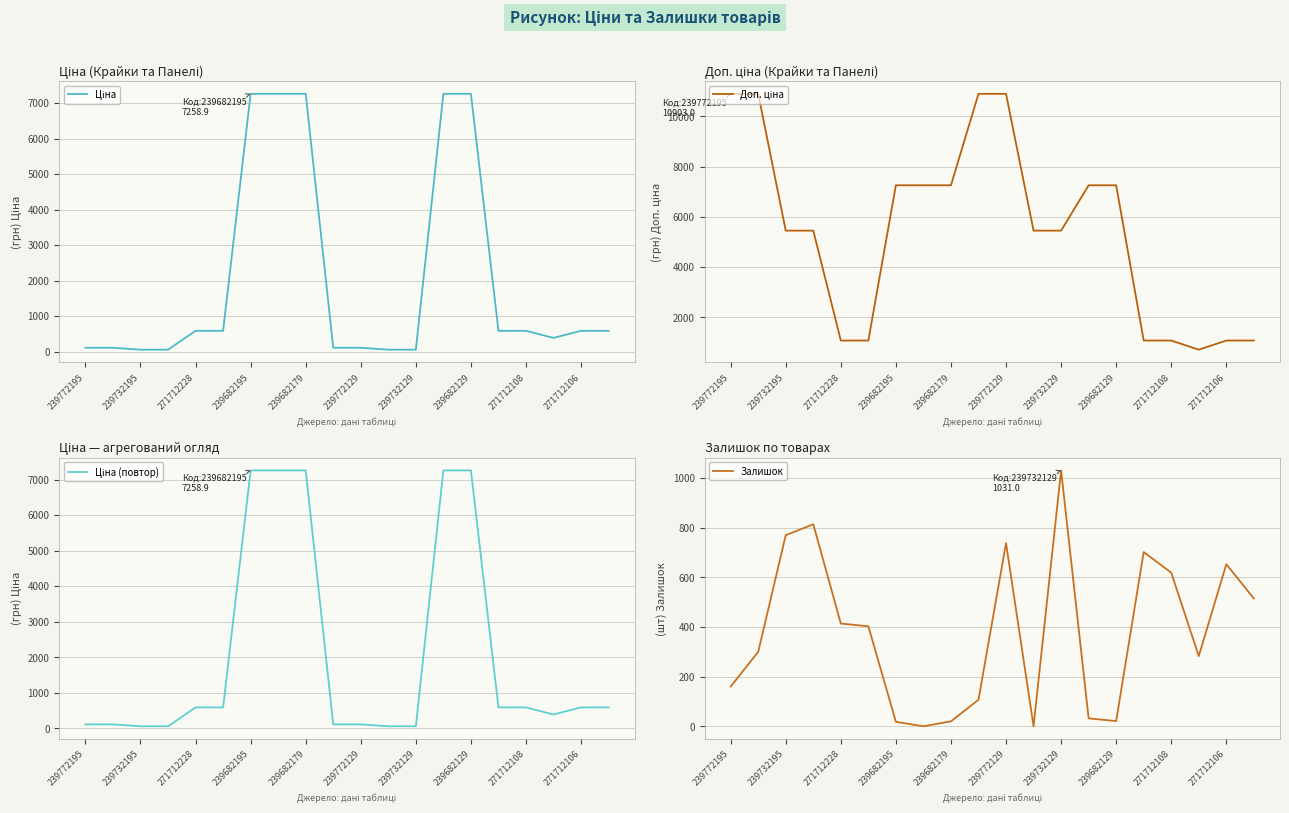

What is the highest value of the Залишок series?

1031